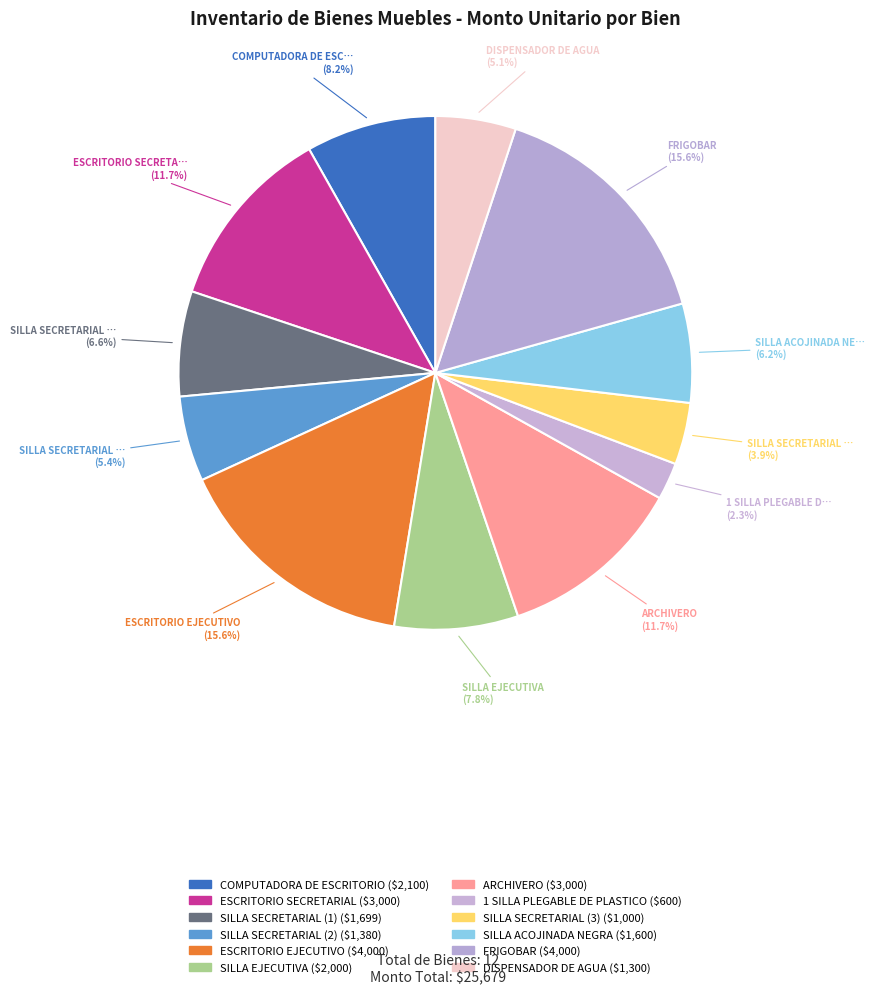

How many slices are in this pie chart?

12